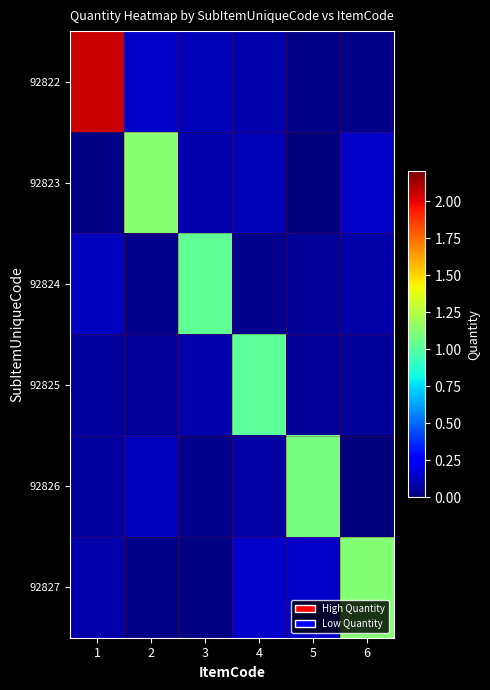

At how many categories does at least one series exceed 0?

6